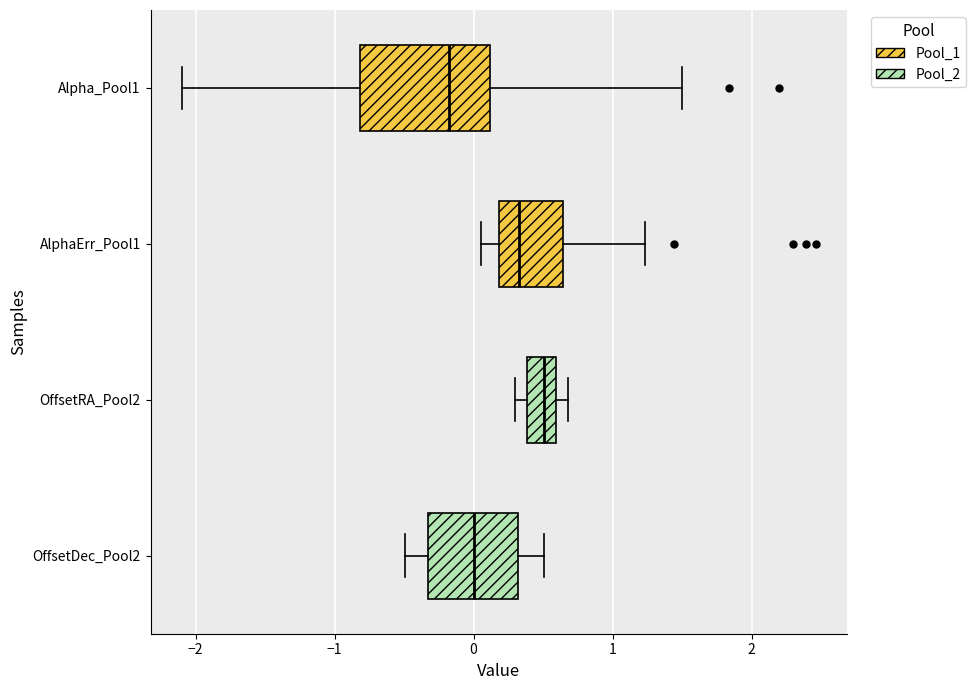

Where is the left edge of the box for OffsetRA_Pool2 on the x-axis? The values are not printed on the chart, so give them approximately, as read against the axis.

0.4